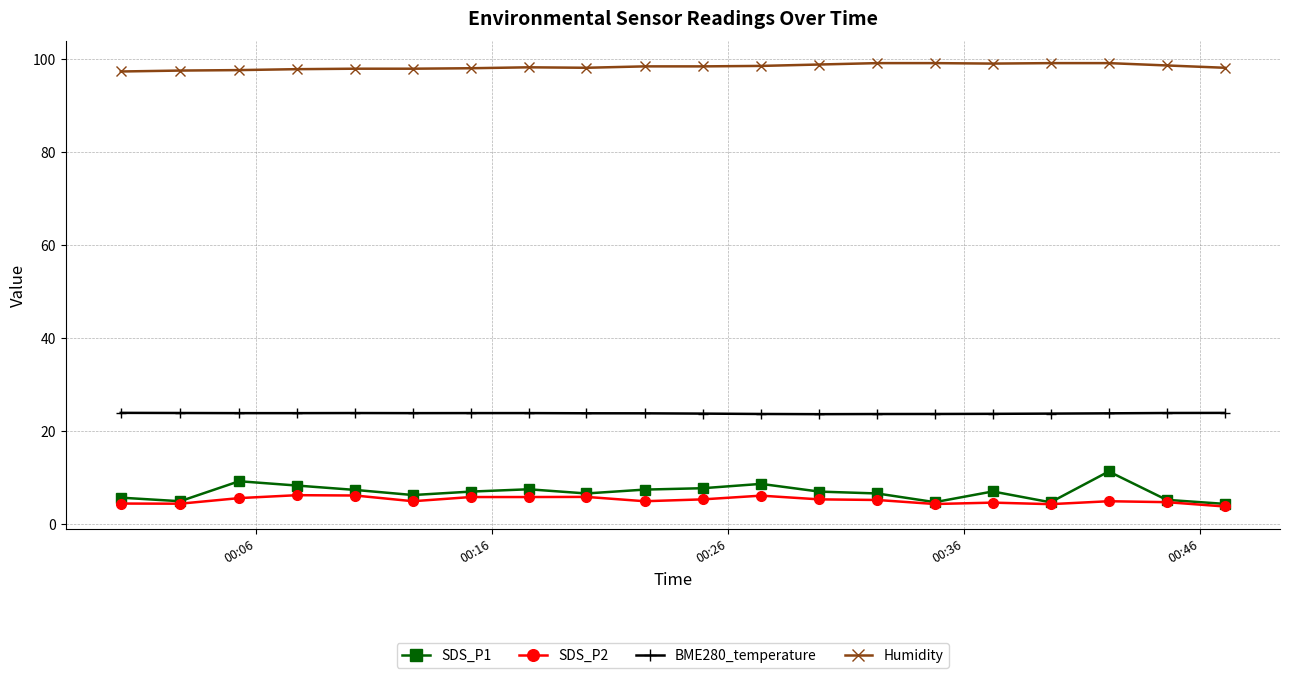

What are all the series names shown in the legend?

SDS_P1, SDS_P2, BME280_temperature, Humidity